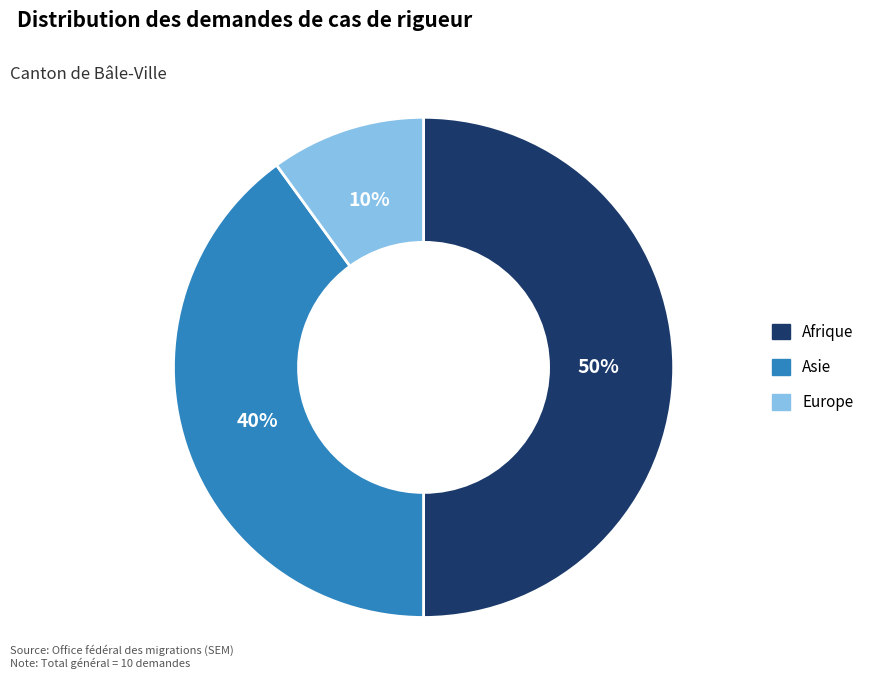

True or false: Asie accounts for 32% of the total.

False